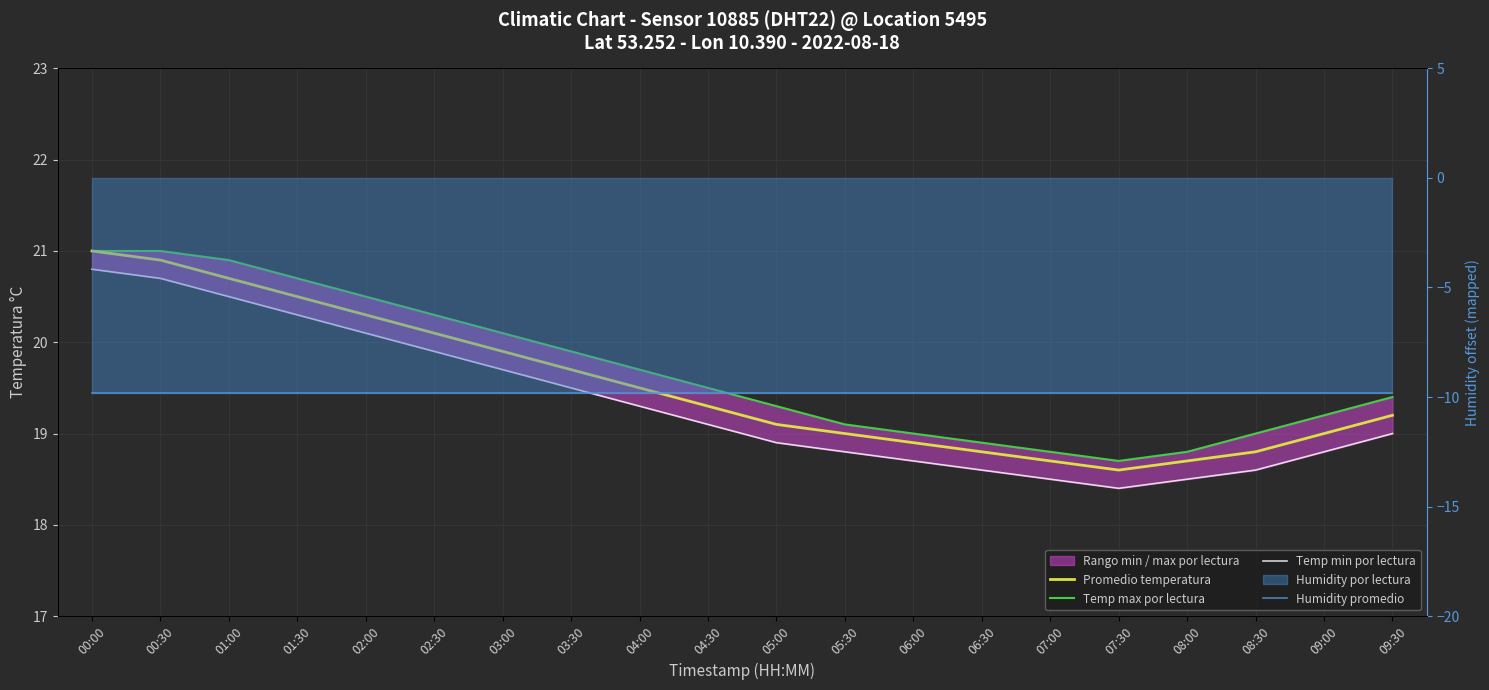

At which category is the sum across all series the highest?

00:00